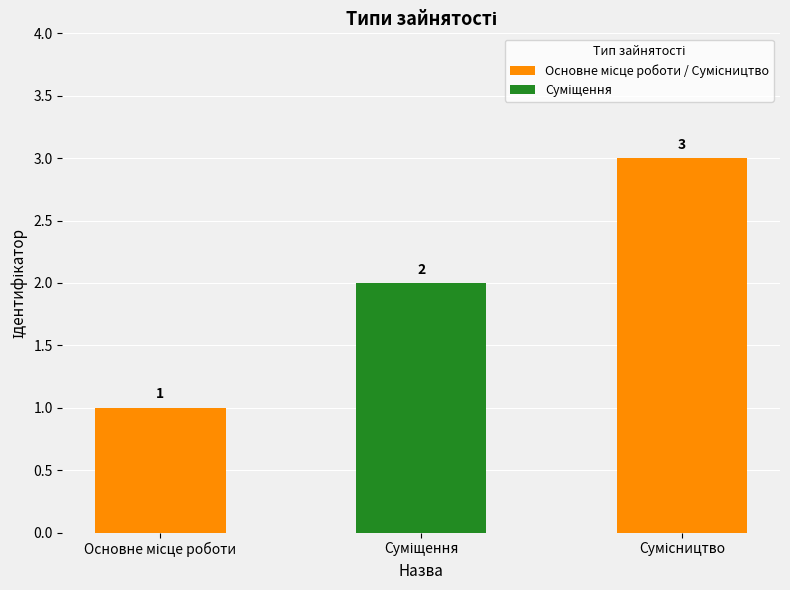

What is the maximum value shown in the chart?

3